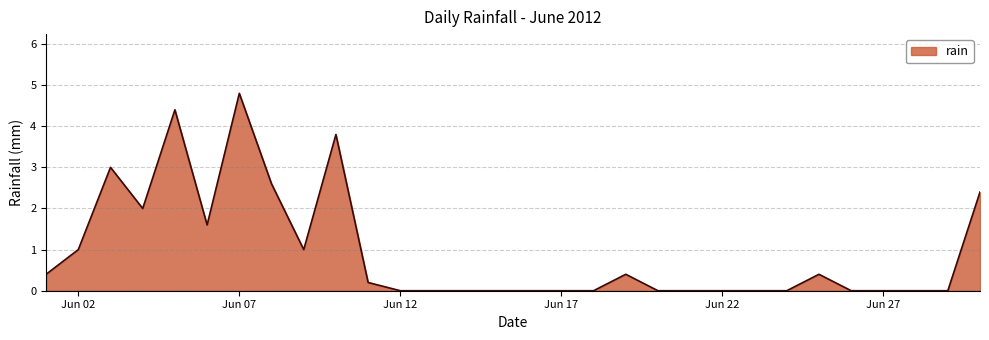

What is the maximum value shown in the chart?

4.8